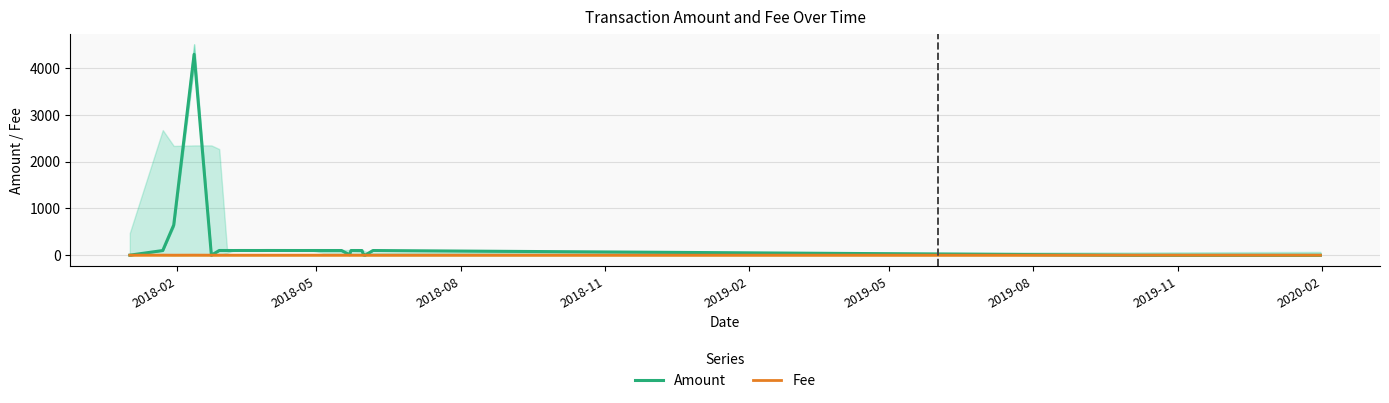

What is the difference between the second highest and second lowest values in the Fee series?

1.3